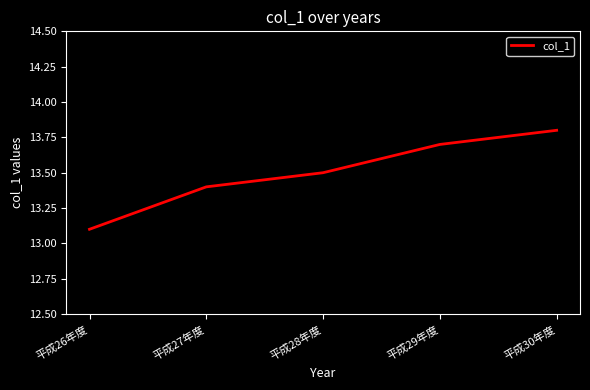

What position from the left is 平成30年度?

5